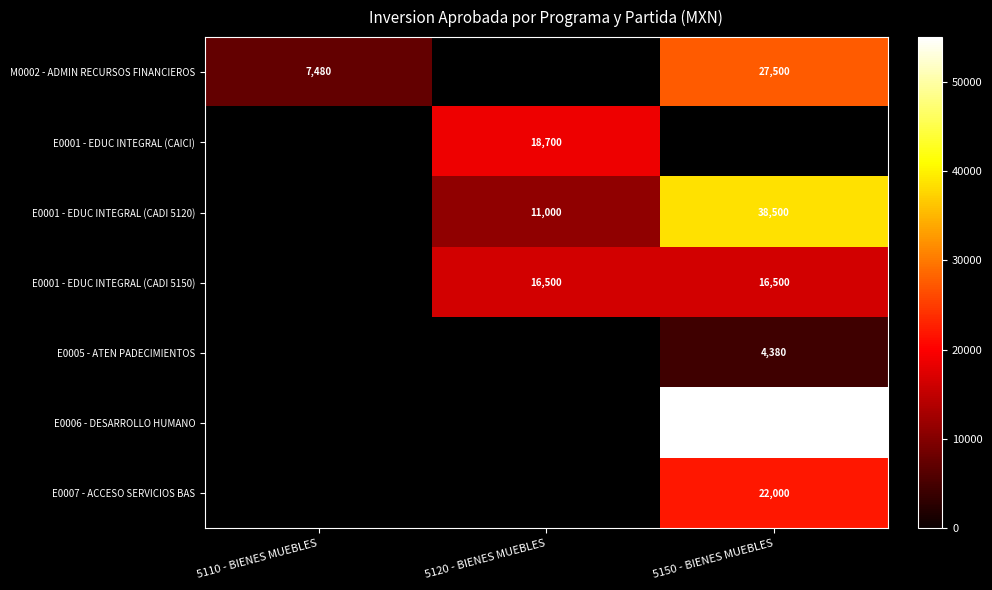

The value of E0001 - EDUC INTEGRAL (CADI 5150) at 5120 - BIENES MUEBLES is 16500. True or false?

True